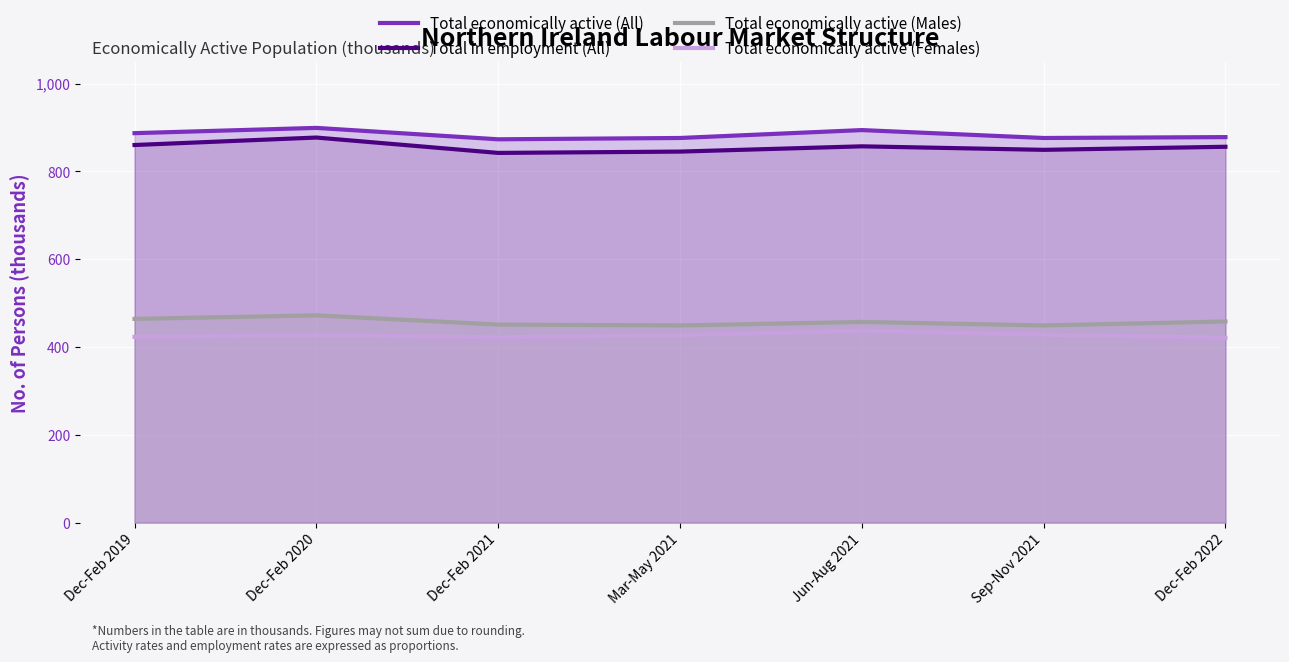

At which category does Total economically active (Males) reach its first local valley?

Mar-May 2021